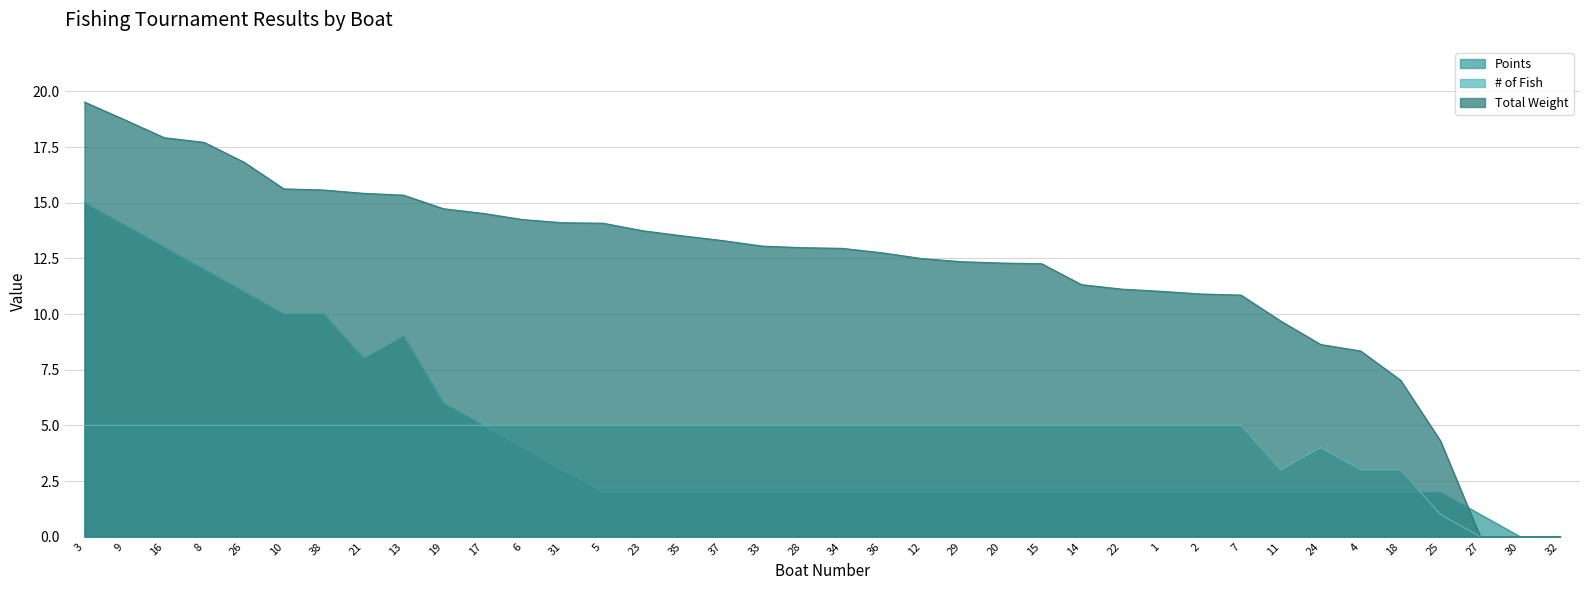

At which category is the sum across all series the highest?

3